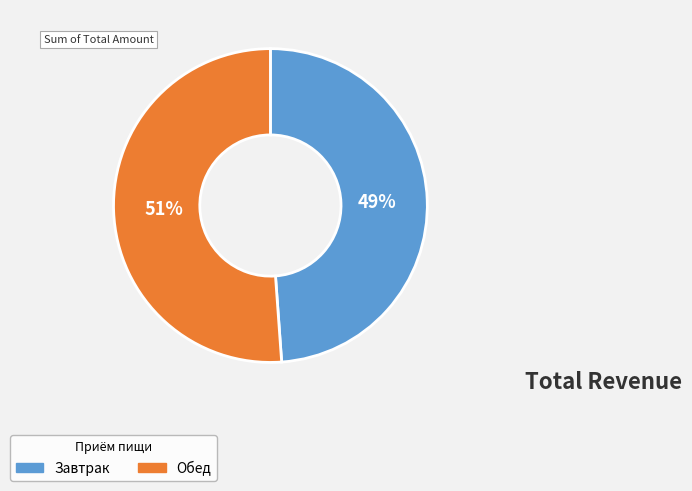

Which category has the biggest portion of the pie?

Обед